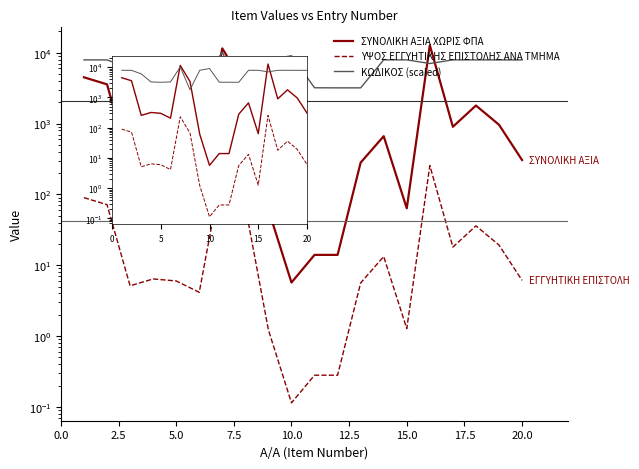

What is the sum of all ΣΥΝΟΛΙΚΗ ΑΞΙΑ ΧΩΡΙΣ ΦΠΑ values?

41888.6